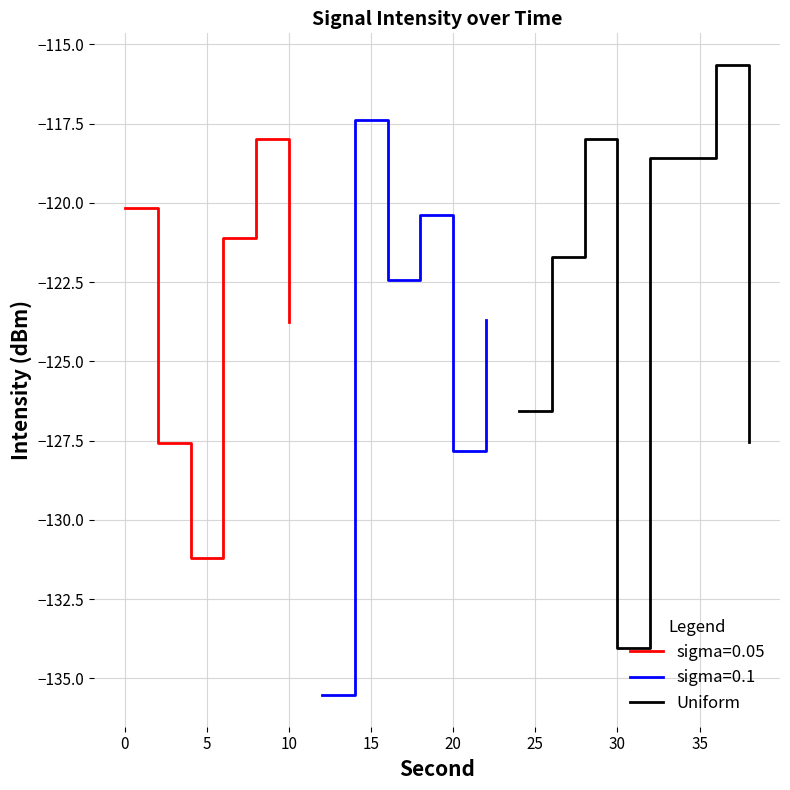

Does the chart have visible grid lines?

Yes